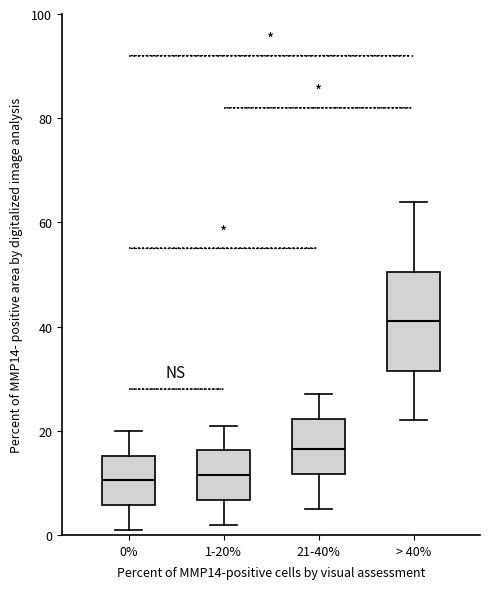

Reading left to right, read every box against the y-axis: the position of its median line, the range the box covers, and the ends of its whiskers. The values are not printed on the chart, so give them approximately, as read against the axis.

0%: median 10, box 6 to 16, whiskers 2 to 20
1-20%: median 12, box 6 to 16, whiskers 2 to 22
21-40%: median 16, box 12 to 22, whiskers 6 to 28
> 40%: median 42, box 32 to 50, whiskers 22 to 64